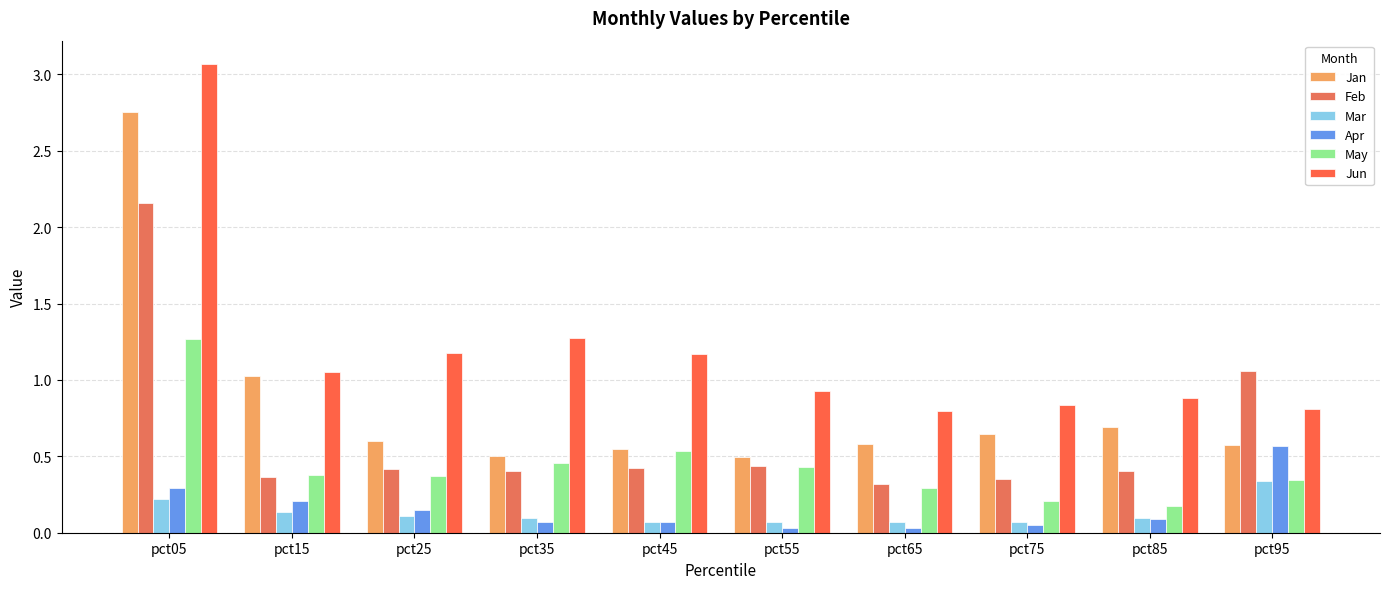

Rank the categories by Jan value from lowest to highest.

pct55, pct35, pct45, pct95, pct65, pct25, pct75, pct85, pct15, pct05